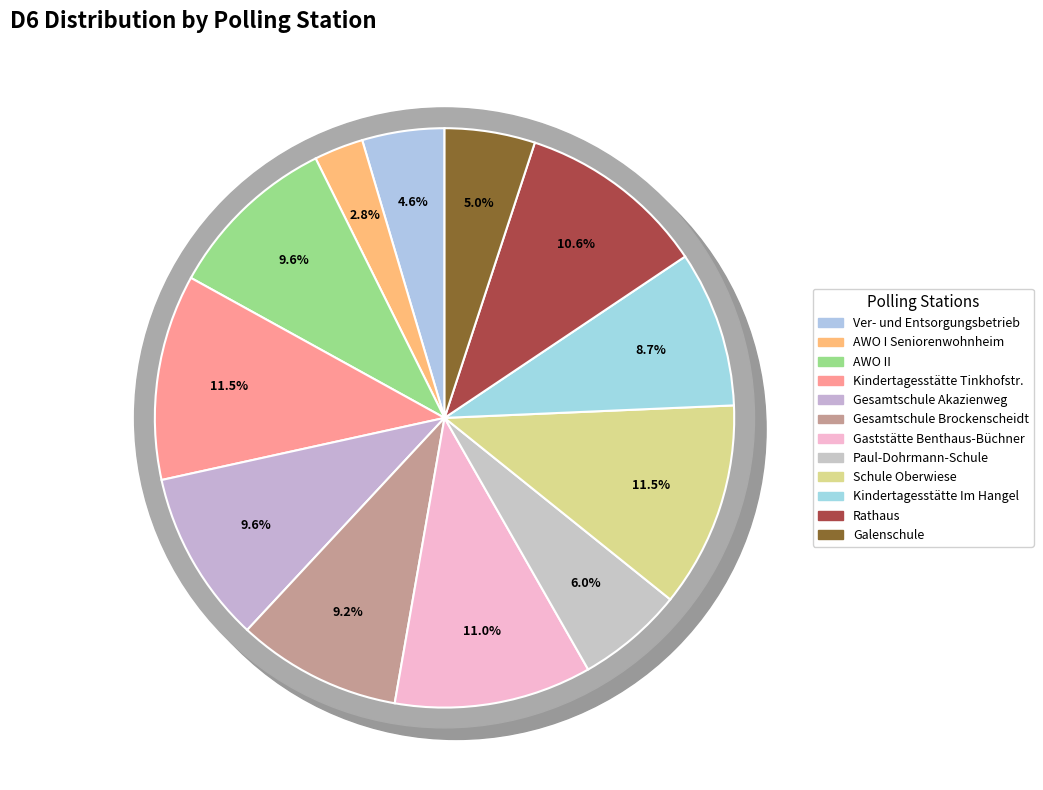

Is there any slice that represents more than half of the pie?

No